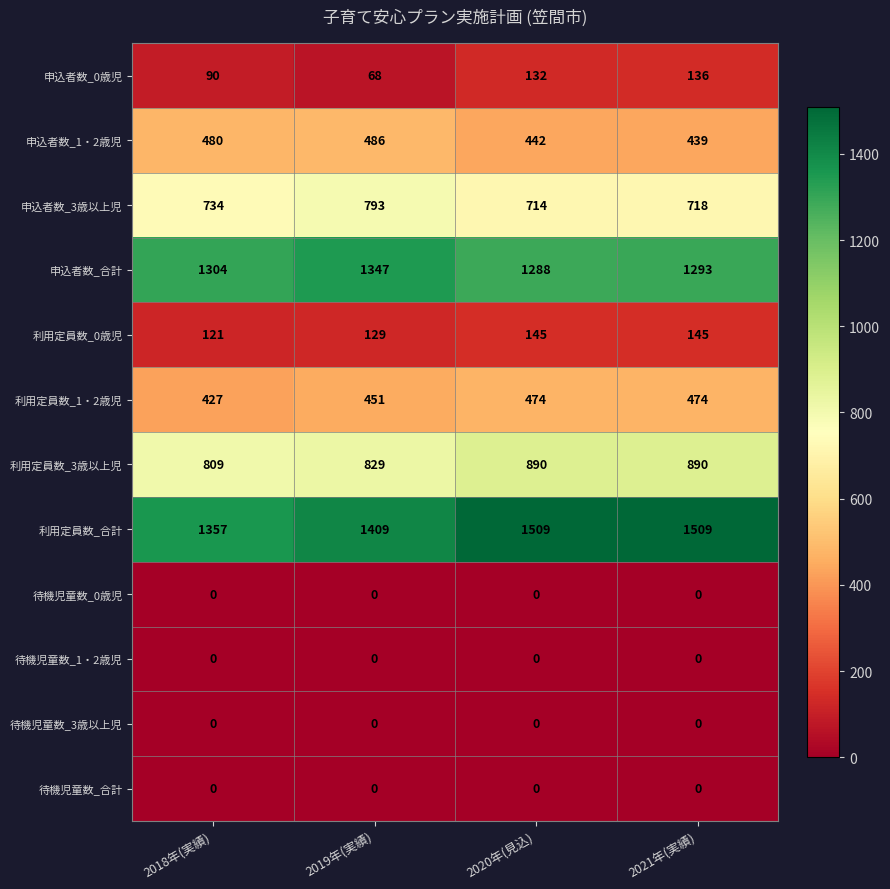

What is the sum of all 利用定員数_合計 values?

5784